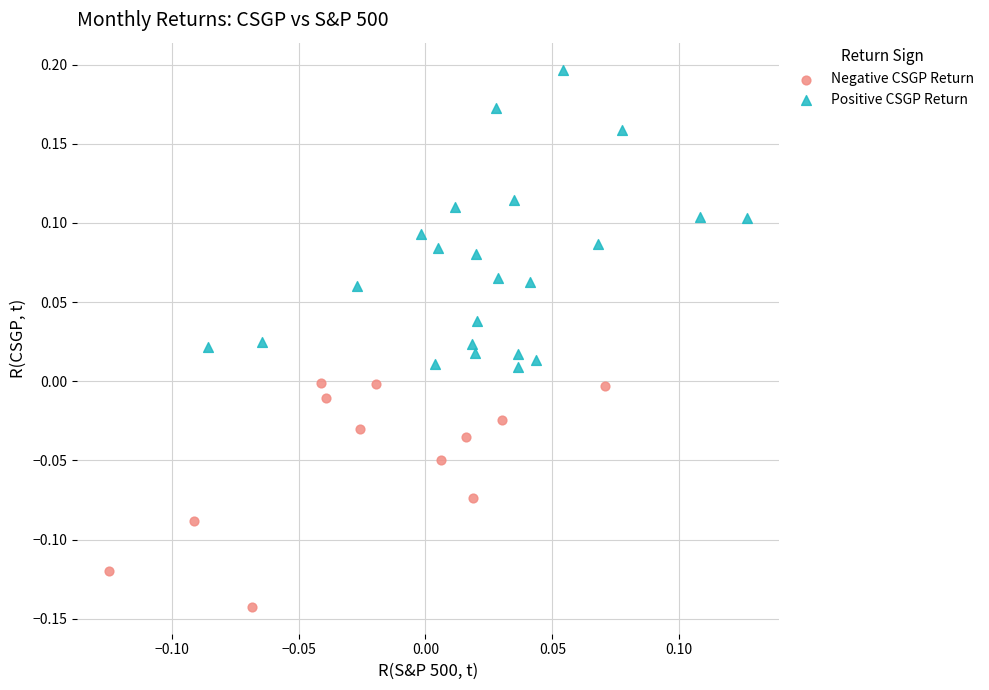

Which series reaches the minimum Y coordinate?

Negative CSGP Return